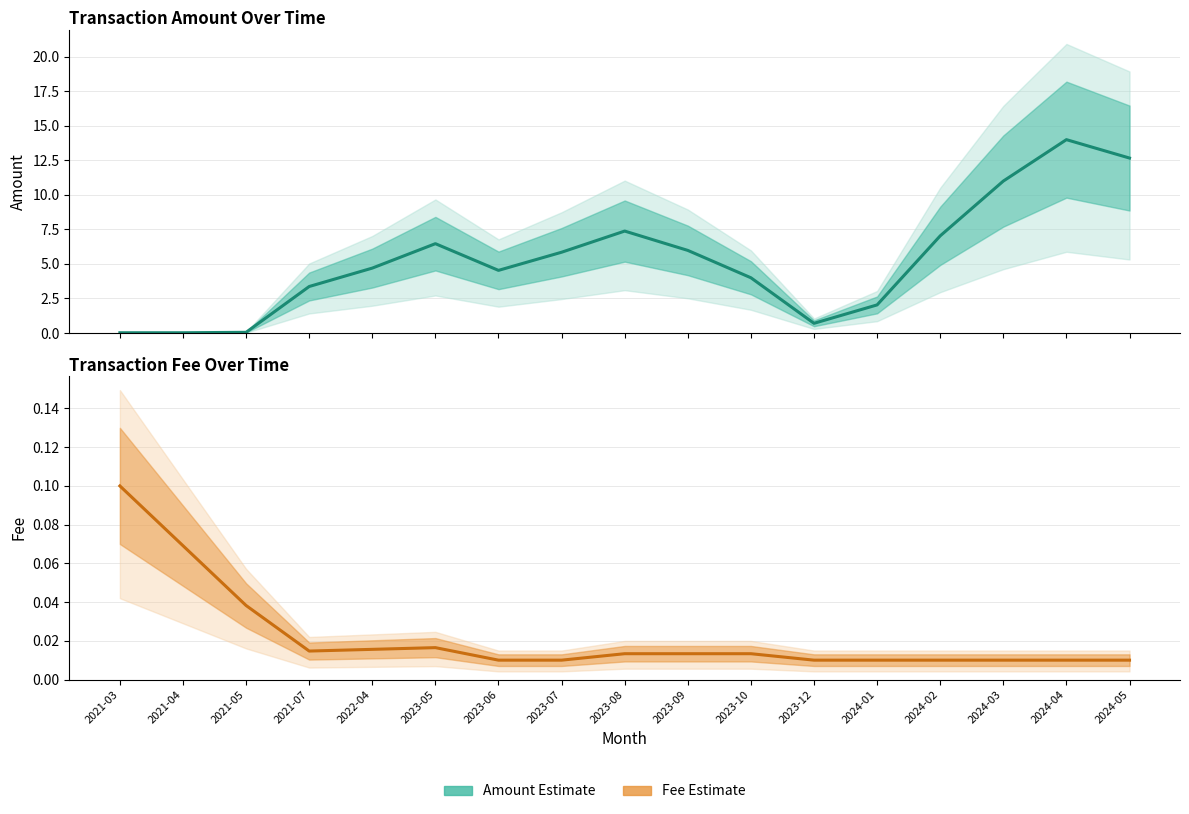

Which has a higher value, 2023-08 or 2021-07?

2023-08